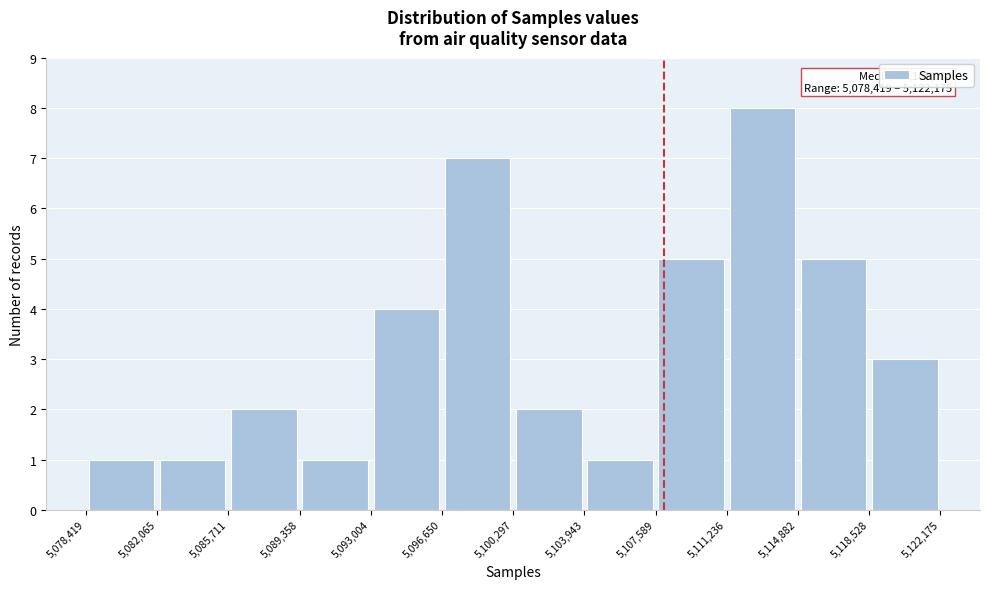

Over which range of the x-axis is the bar tallest?

5,111,236 to 5,114,882